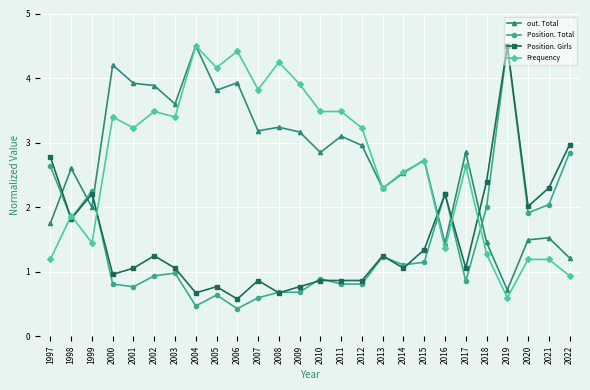

Between 2000 and 2003, which series saw the biggest shift?

out. Total